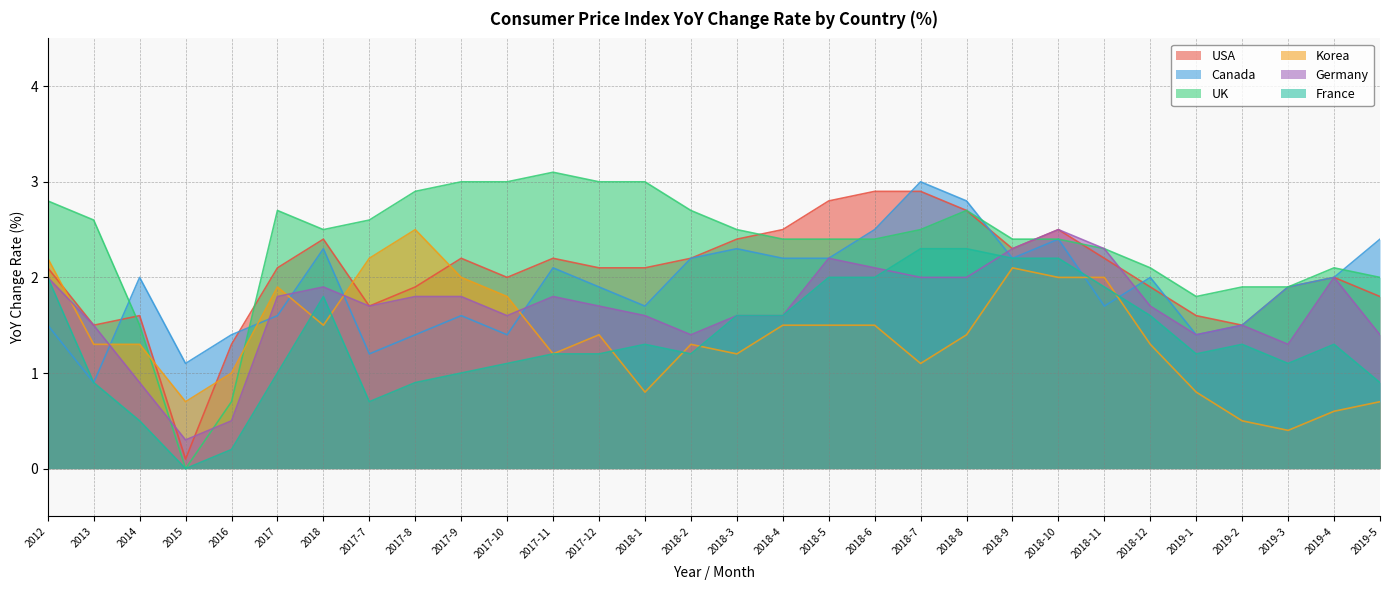

In UK, how many points are higher than both neighbors (excluding endpoints)?

4